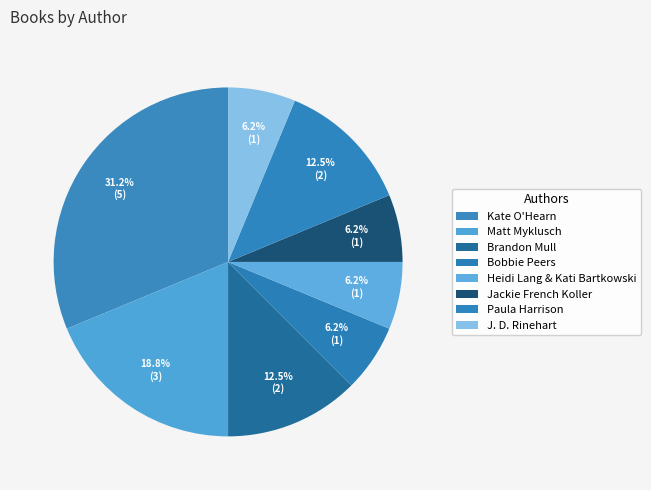

How many slices are in this pie chart?

8